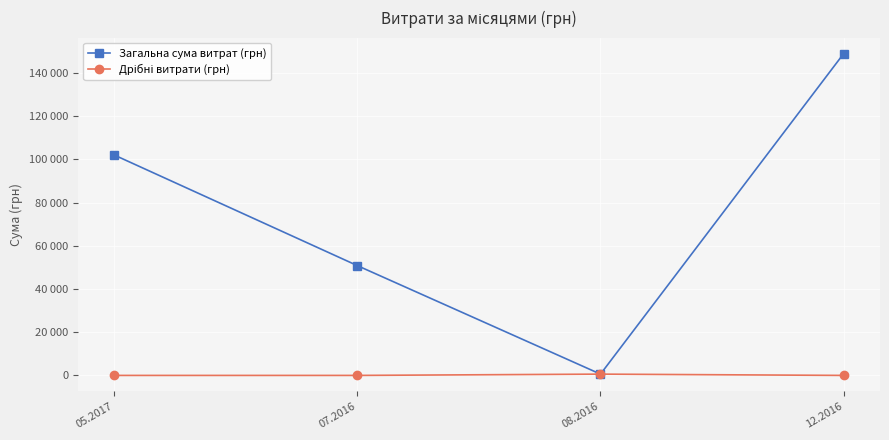

Does the chart have visible grid lines?

Yes